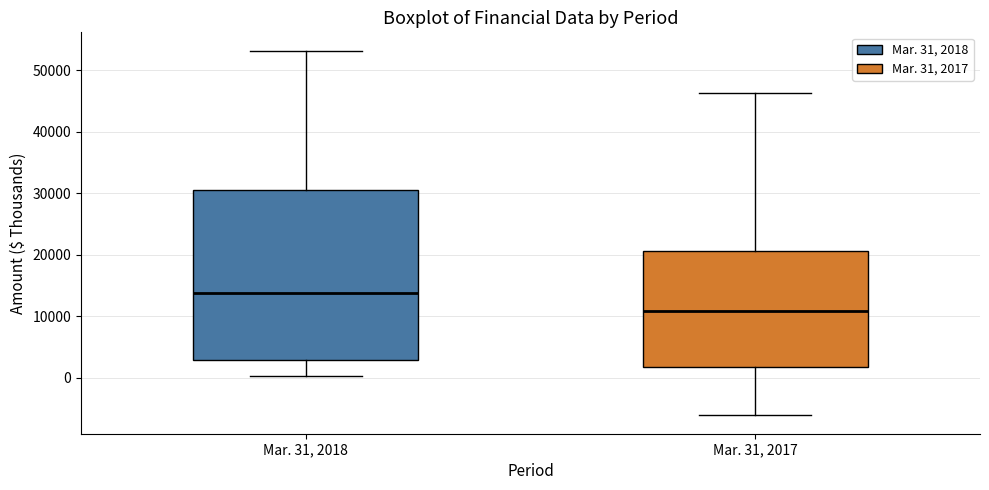

Reading left to right, transcribe this box plot: for each box, give where its median line is, the range the box spans, and where its two whiskers end, as read against the y-axis. The values are not printed on the chart, so give them approximately, as read against the axis.

Mar. 31, 2018: median 14000, box 3000 to 30000, whiskers 0 to 53000
Mar. 31, 2017: median 11000, box 2000 to 21000, whiskers -6000 to 46000